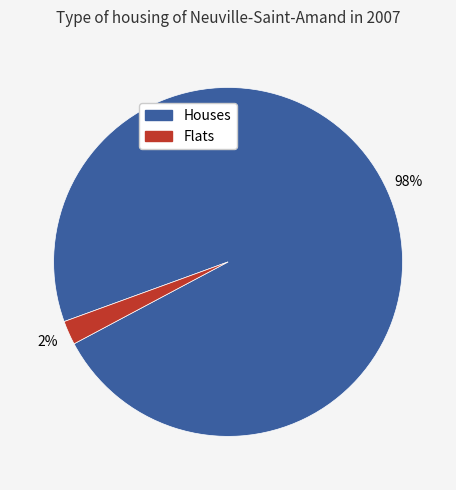

Rank the categories by value from lowest to highest.

Flats, Houses